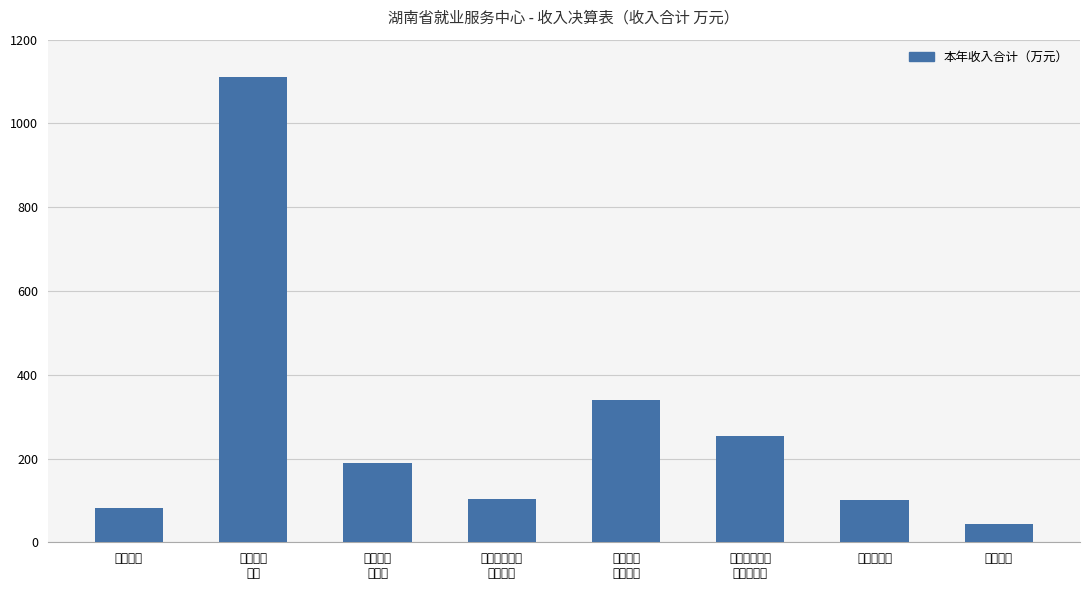

What is the label of the 7th bar from the right?

就业管理
事务